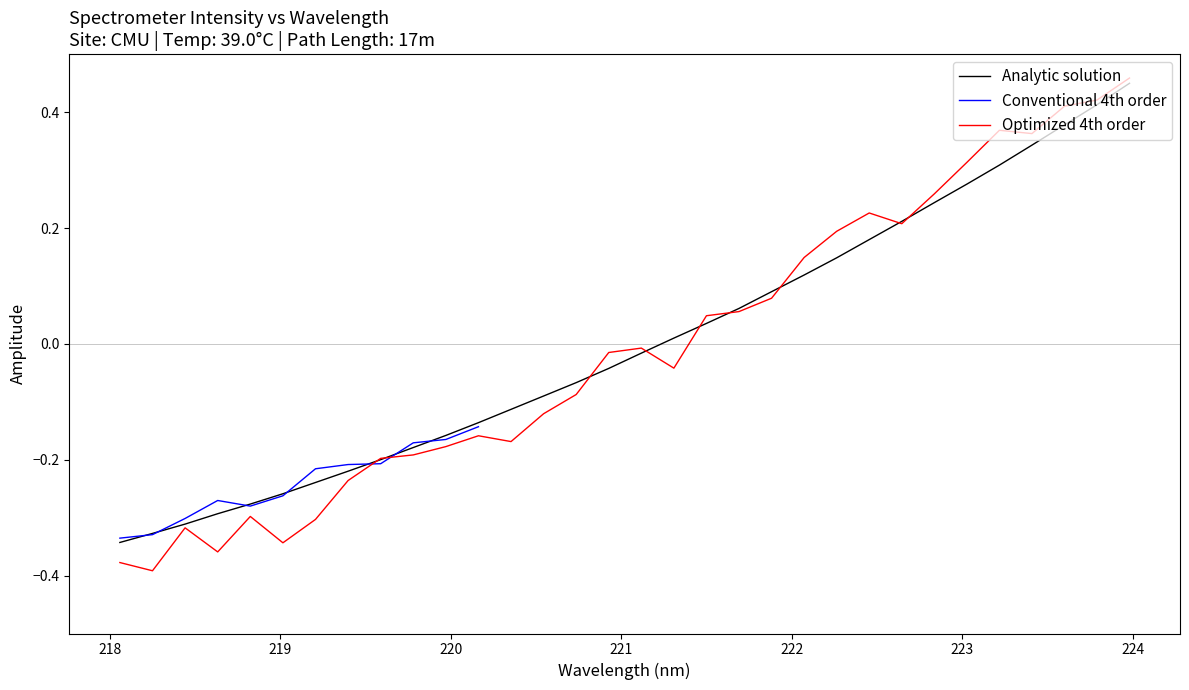

How many data points are above 0?

15